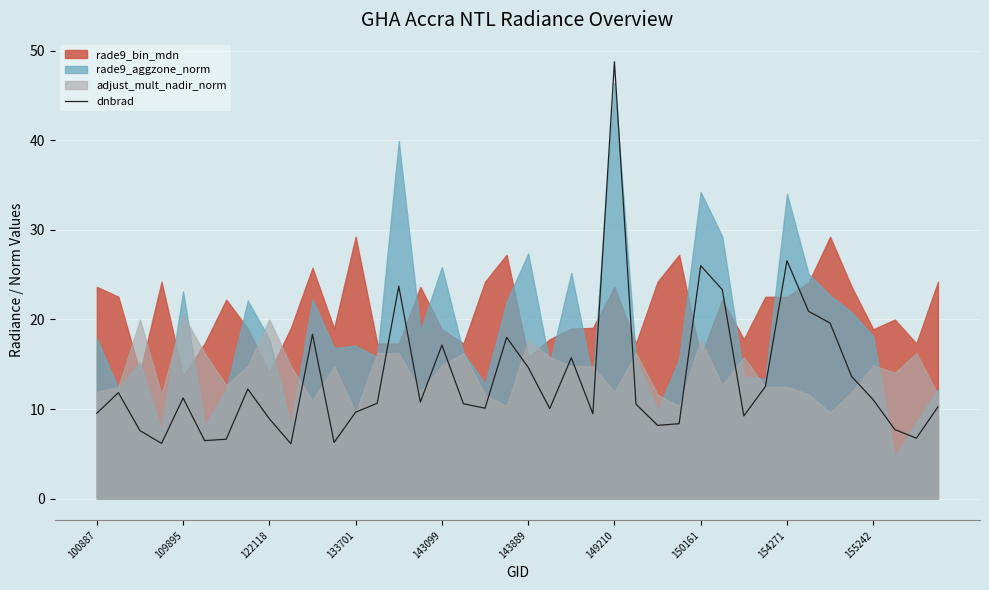

What position from the left is 26?

27